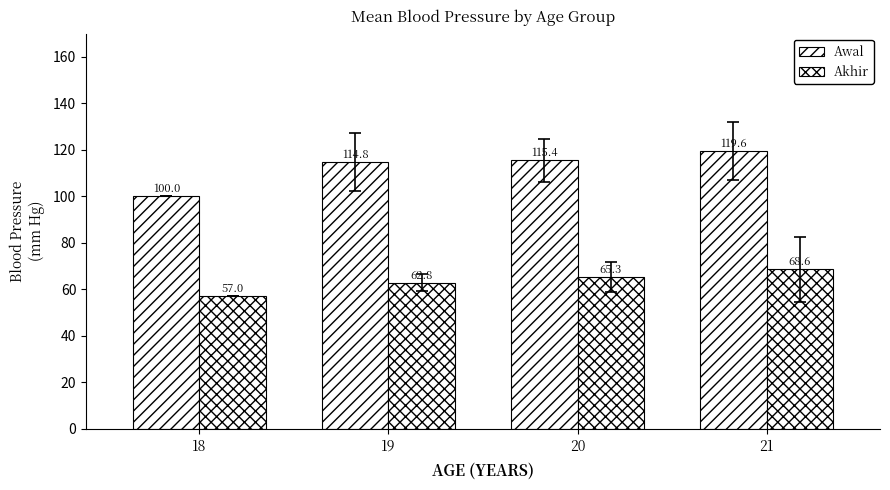

How many bars are there in total?

8